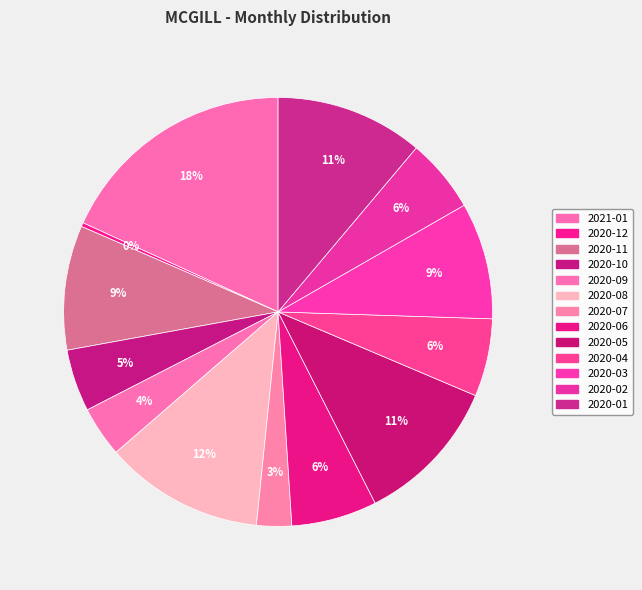

How many slices are in this pie chart?

13